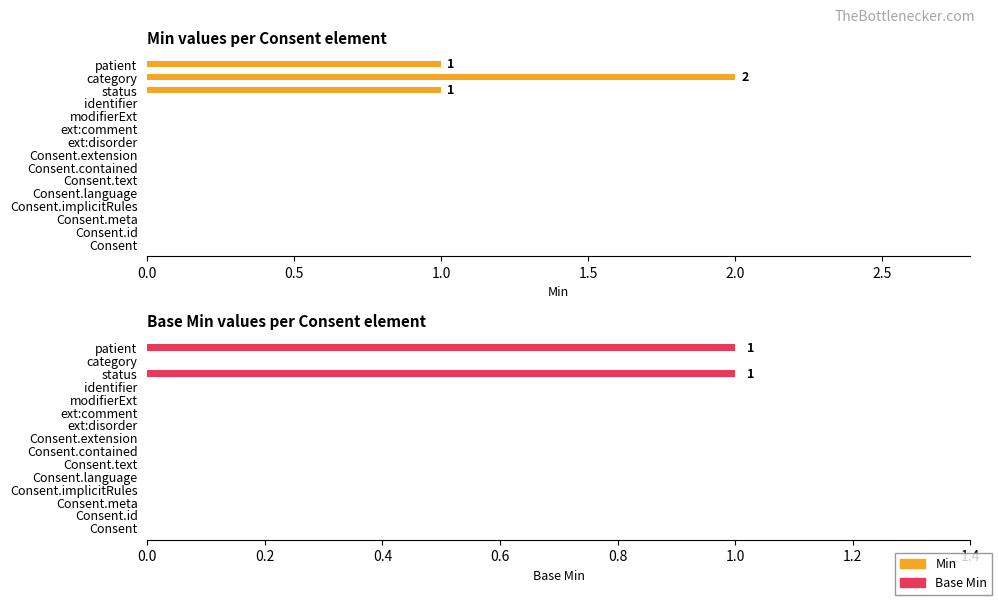

How many distinct data groups are displayed?

2